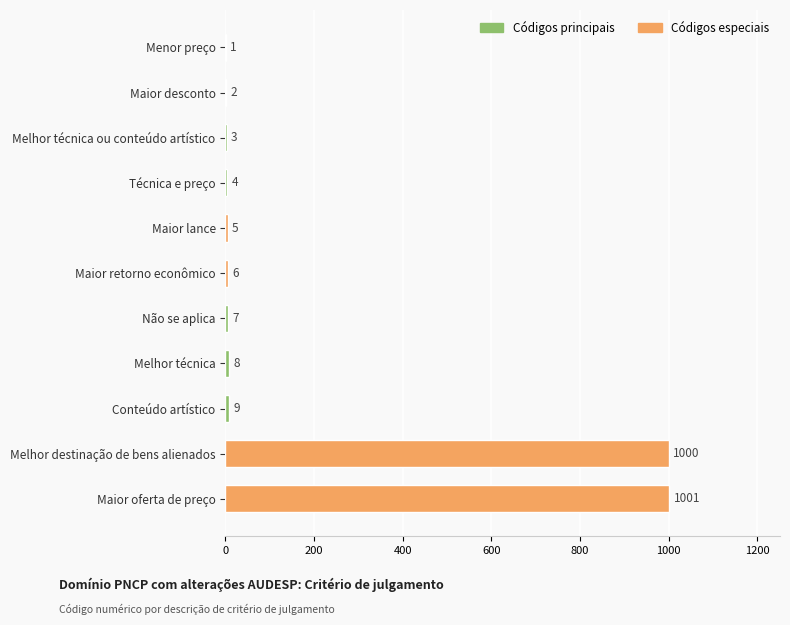

Which label corresponds to the largest value in the chart?

Maior oferta de preço